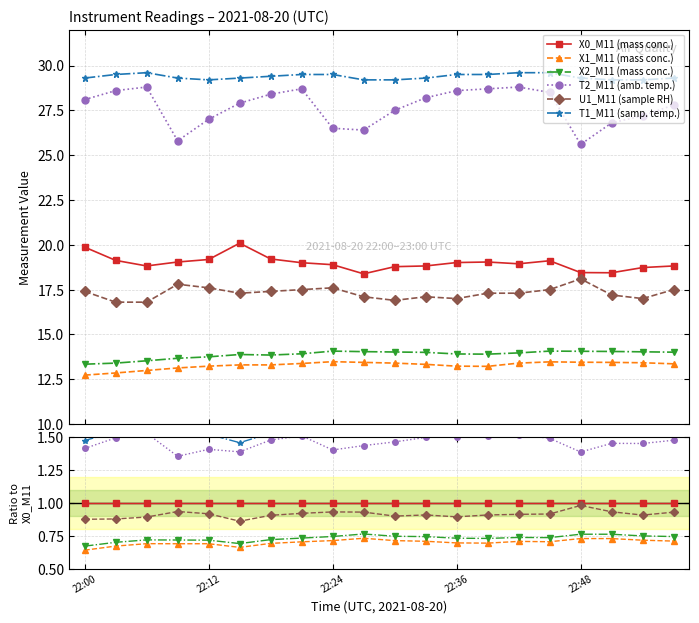

Which category has the highest value across all series?

9